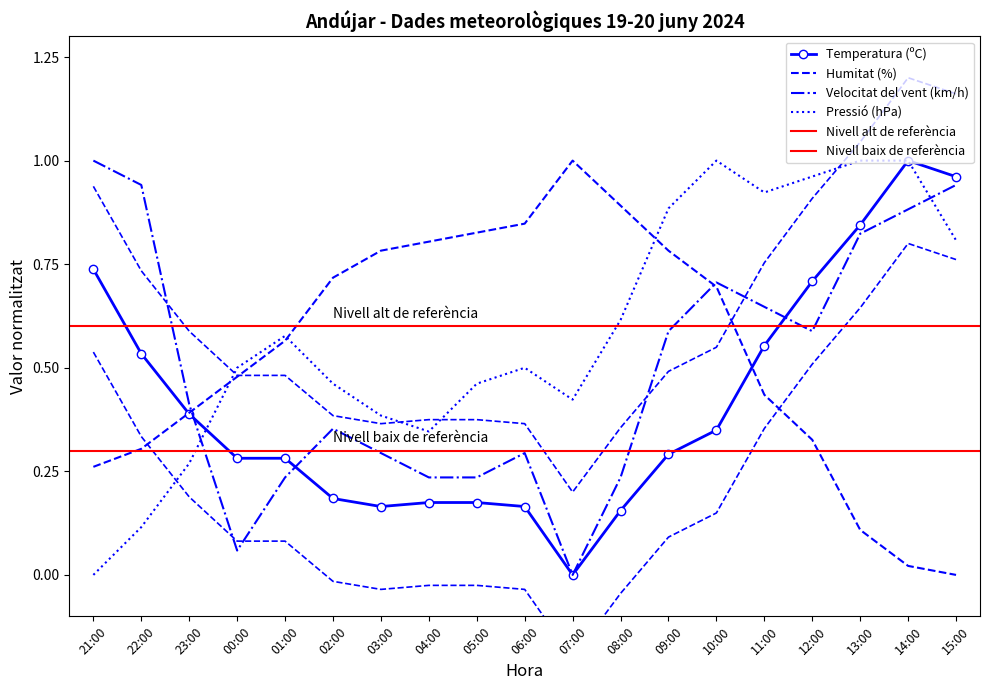

At which category does the chart reach its peak across all series?

14:00